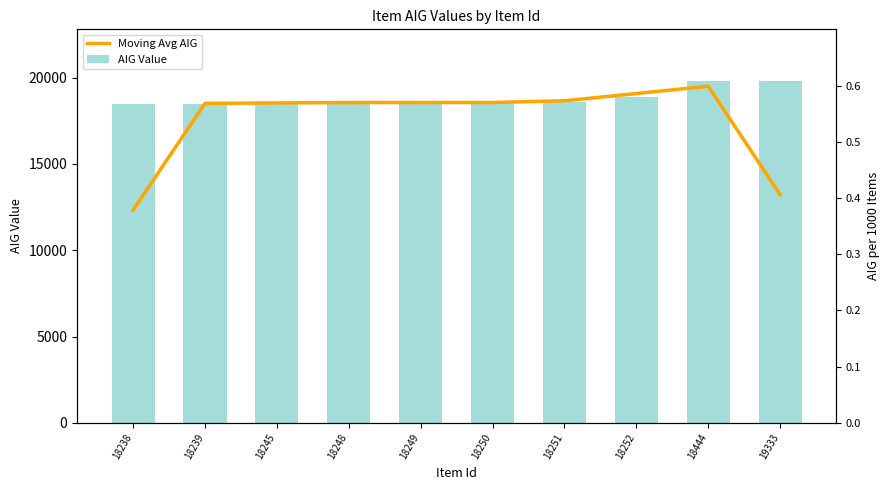

True or false: Moving Avg AIG has a value of 18533.0 at 18245.

True